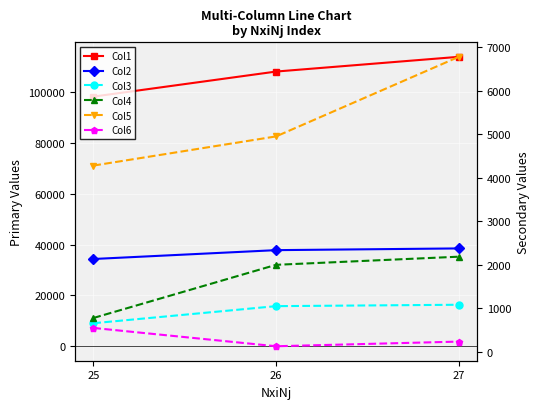

What is the total value across all series at 26?

154211